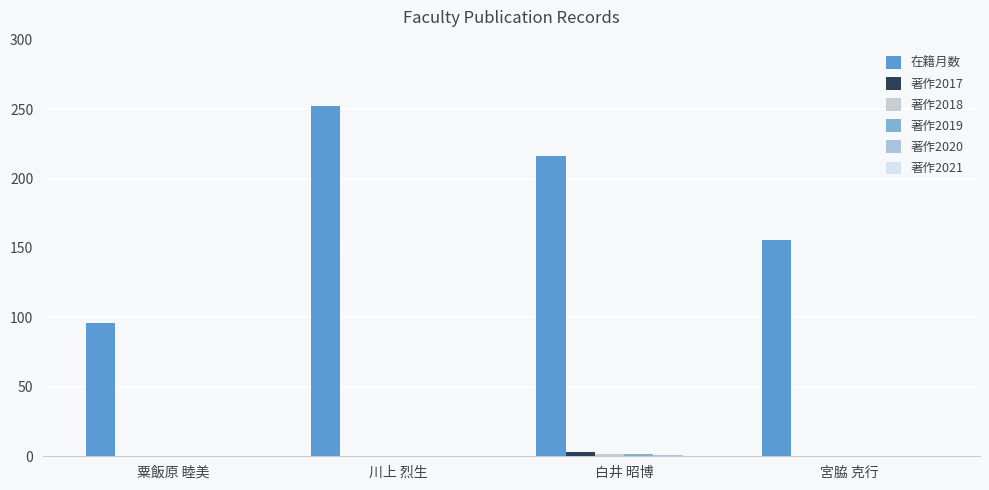

How many groups of bars are there?

4